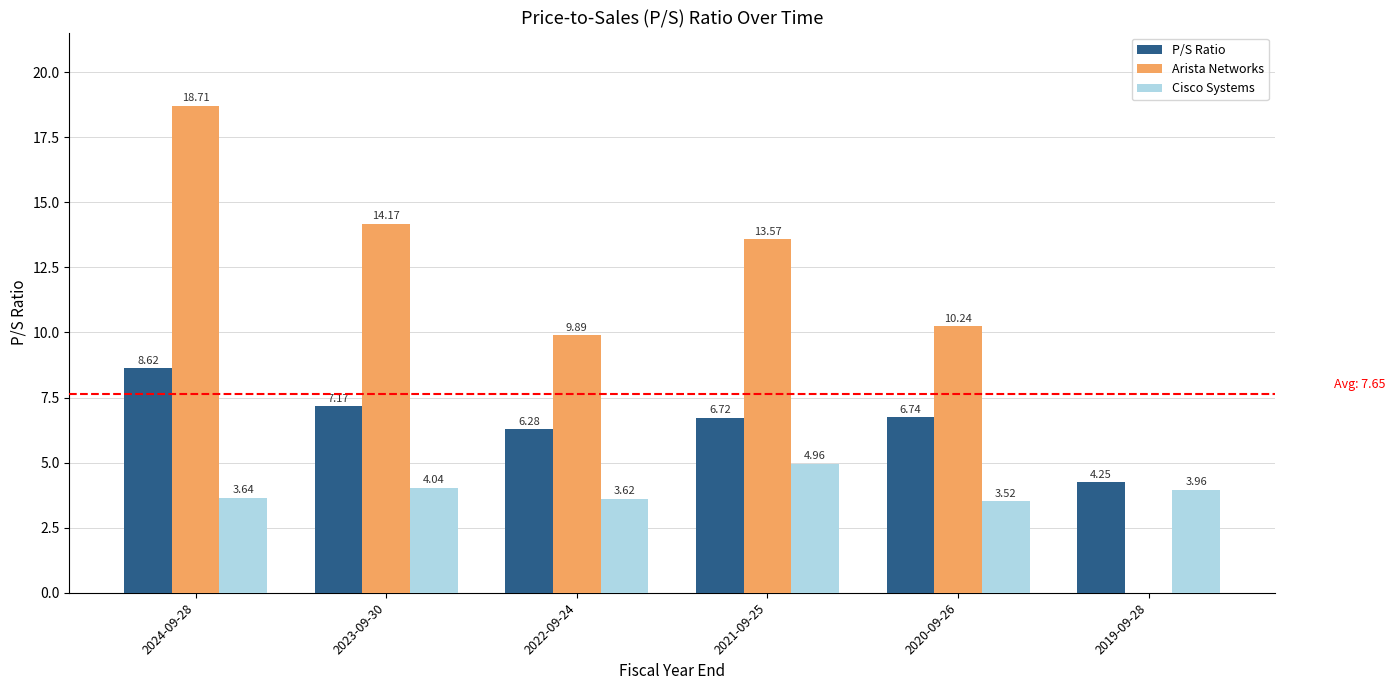

True or false: Arista Networks has a value of 12.7 at 2024-09-28.

False